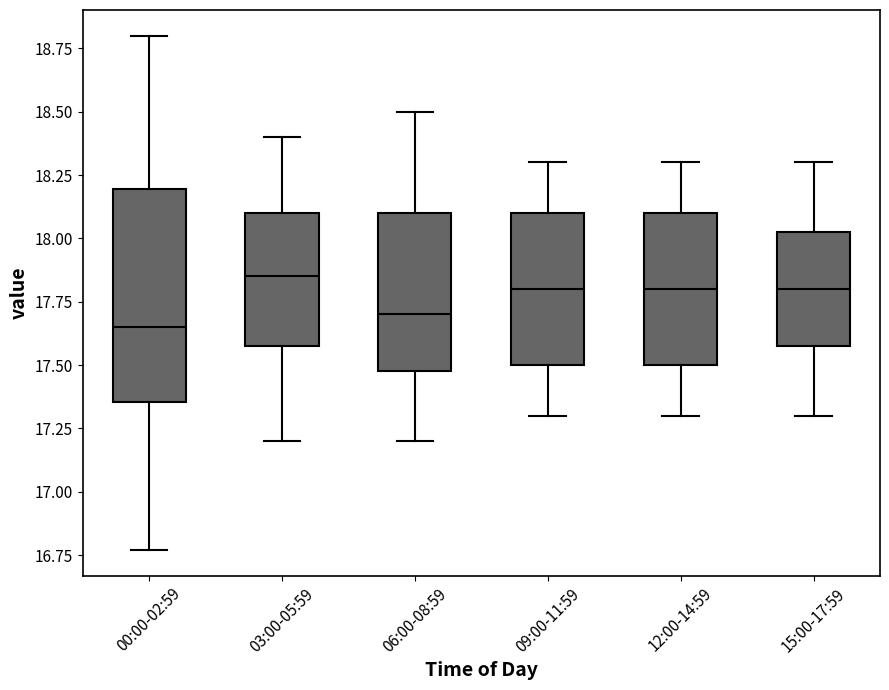

Comparing the boxes themselves (not the whiskers), which one is the tallest?

00:00-02:59